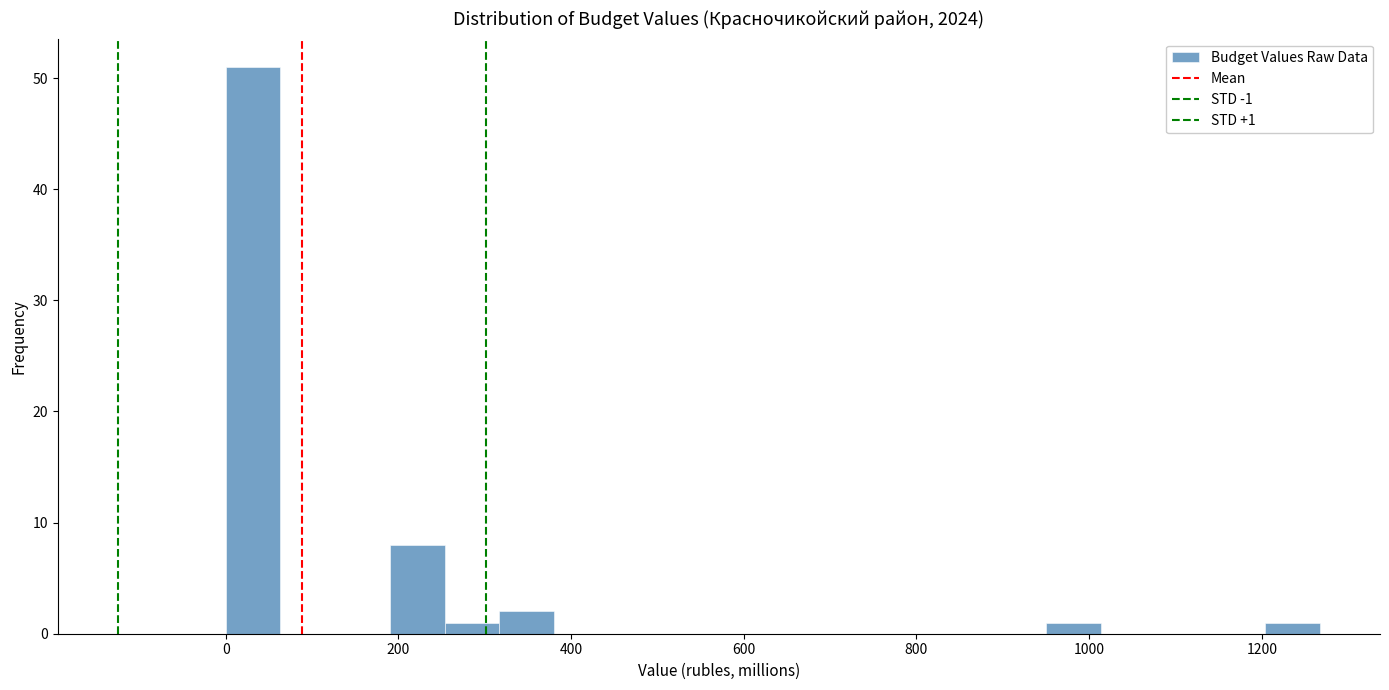

Around what value on the x-axis is the tallest bar? Give the approximate position of its centre, as read against the axis.

40